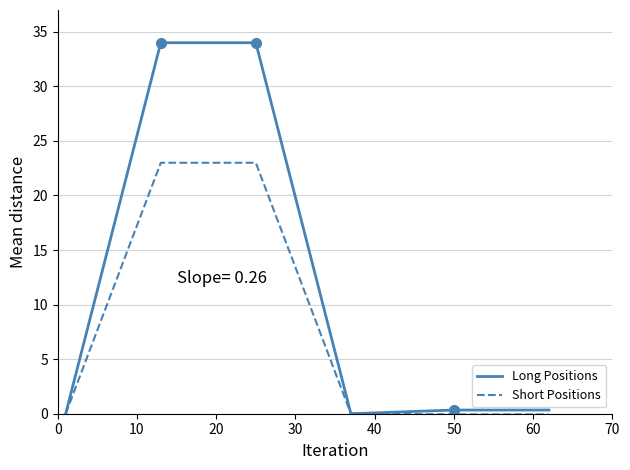

Which series has the largest total across all categories?

Long Positions